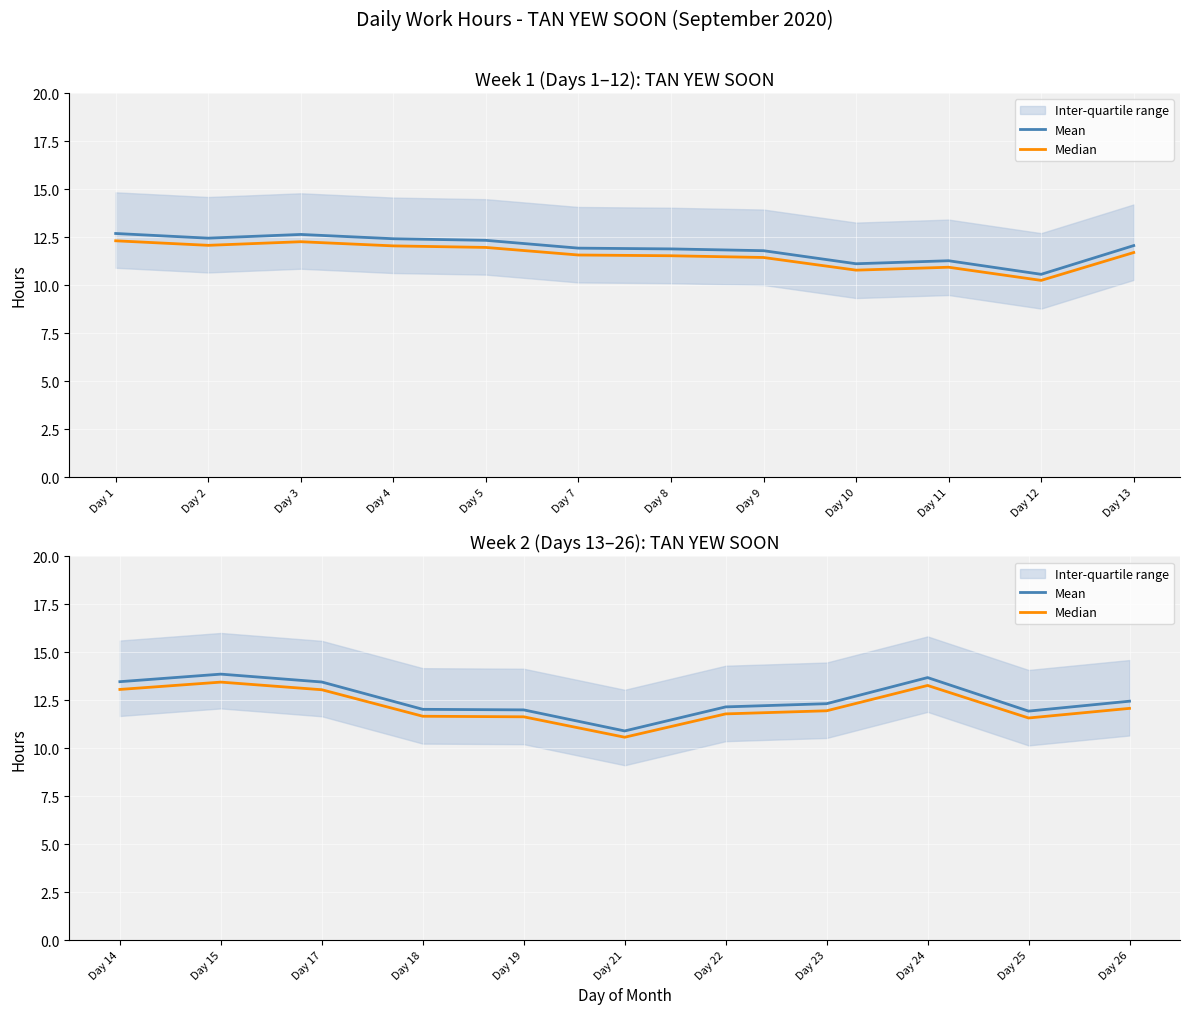

How many lines are shown in the chart?

2